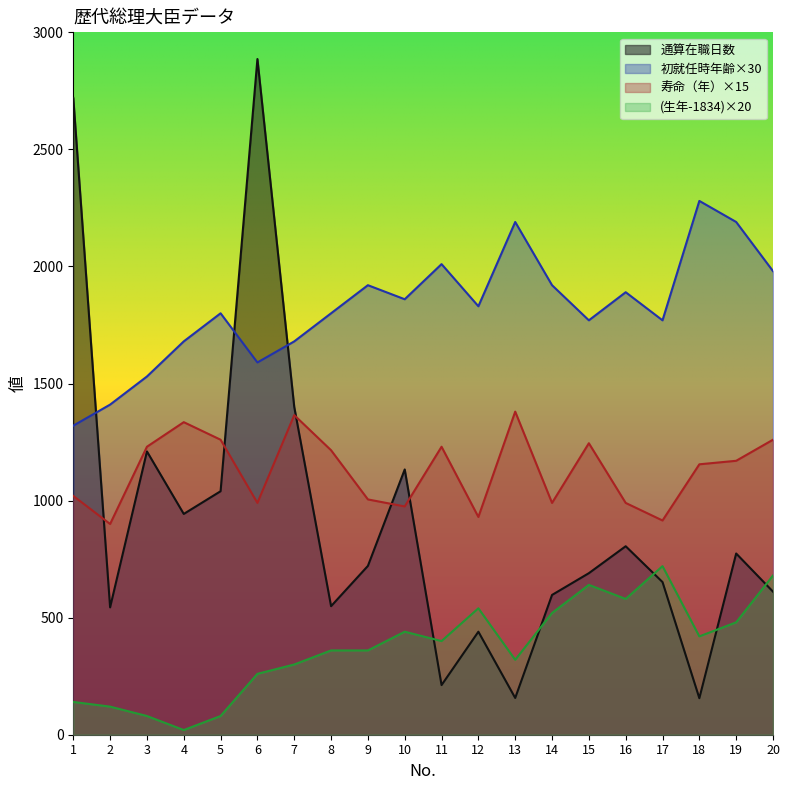

In 初就任時年齢, how many points are higher than both neighbors (excluding endpoints)?

6